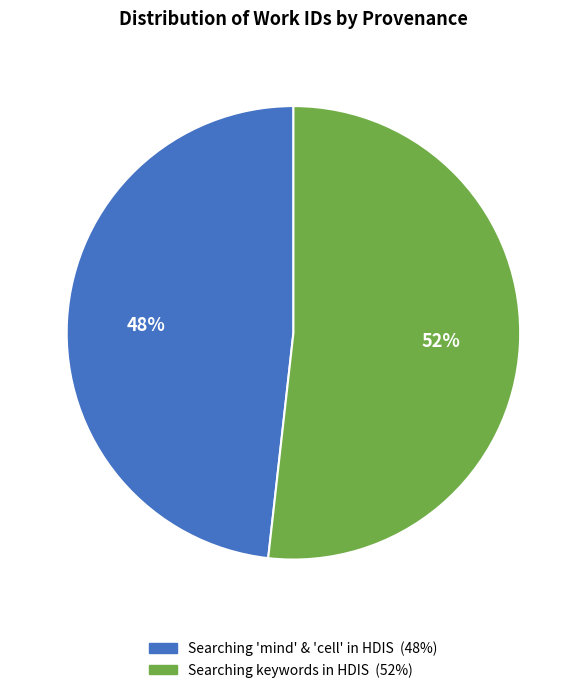

Does any single category account for the majority?

Yes